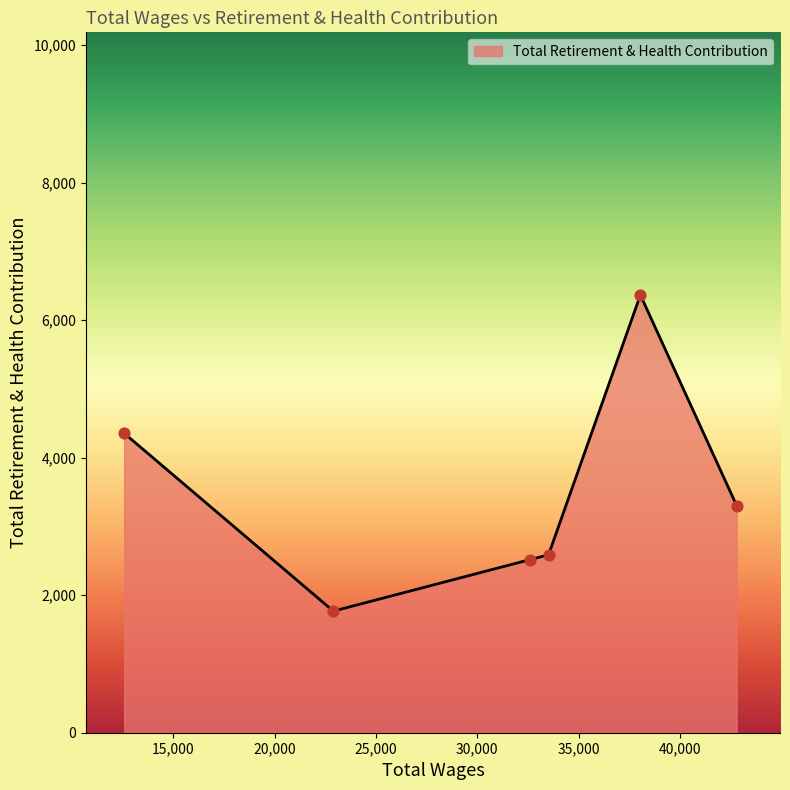

What is the smallest value displayed?

1768